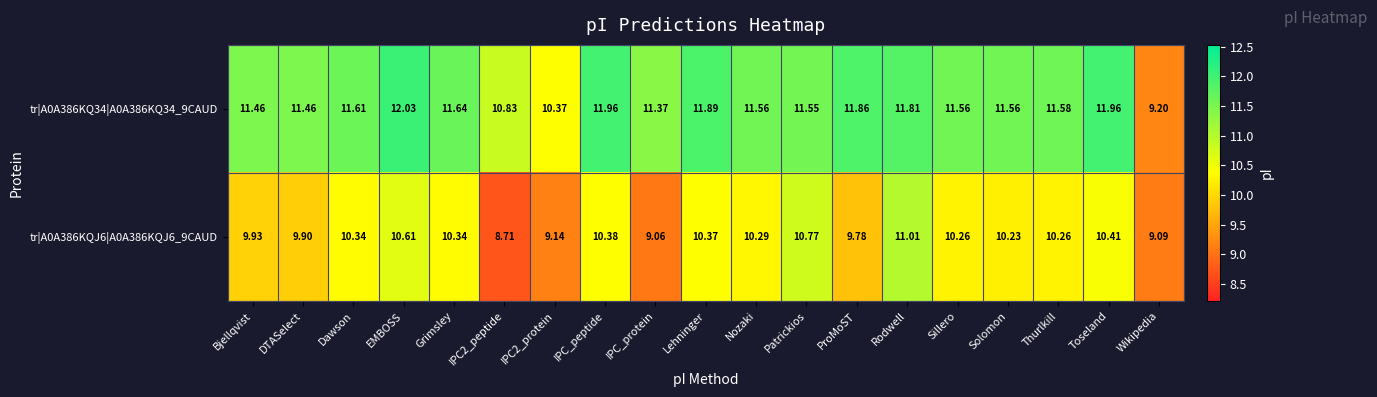

Is the value of tr|A0A386KQ34|A0A386KQ34_9CAUD at EMBOSS greater than the value of tr|A0A386KQJ6|A0A386KQJ6_9CAUD at Wikipedia?

Yes